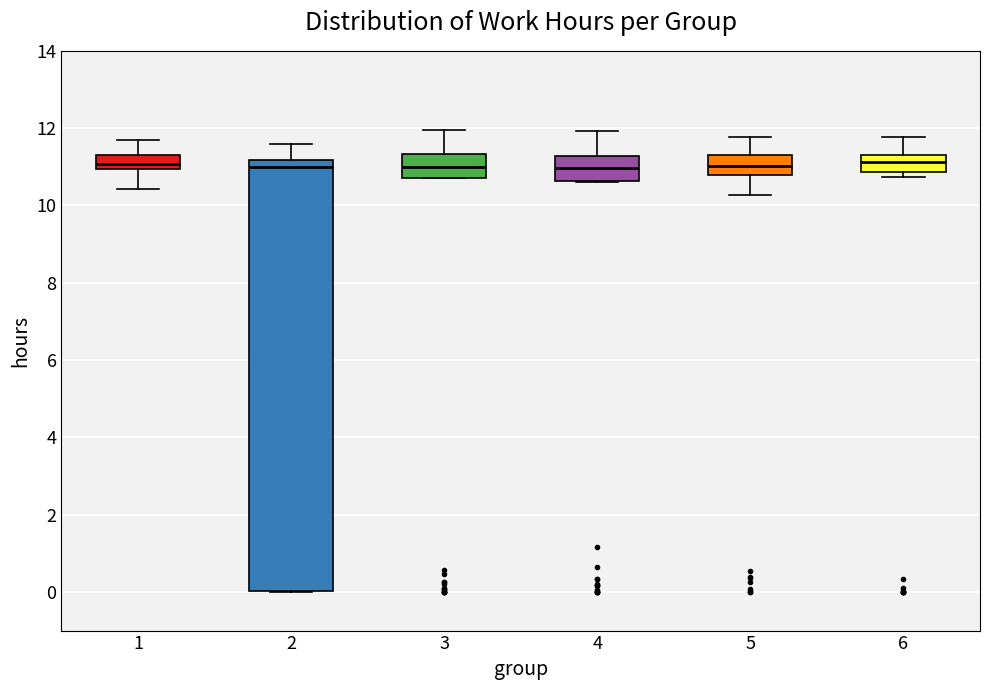

Reading left to right, transcribe this box plot: for each box, give where its median line is, the range the box spans, and where its two whiskers end, as read against the y-axis. The values are not printed on the chart, so give them approximately, as read against the axis.

1: median 11.0 (just above the box's lower edge), box 11.0 to 11.4, whiskers 10.4 to 11.8
2: median 11.0, box 0.0 to 11.2, whiskers 0.0 to 11.6
3: median 11.0, box 10.8 to 11.4, whiskers 10.8 to 12.0
4: median 11.0, box 10.6 to 11.2, whiskers 10.6 to 12.0
5: median 11.0, box 10.8 to 11.4, whiskers 10.2 to 11.8
6: median 11.2, box 10.8 to 11.4, whiskers 10.8 (just below the box's lower edge) to 11.8